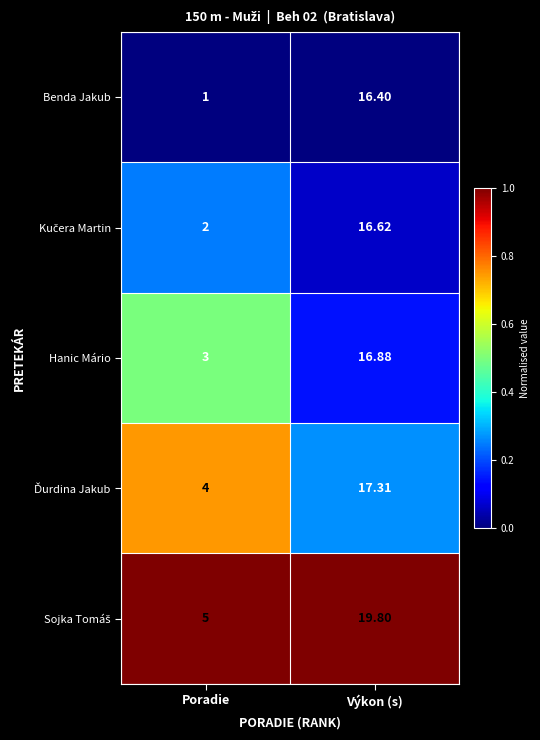

Which series changed the most between Poradie and Výkon (s)?

Benda Jakub